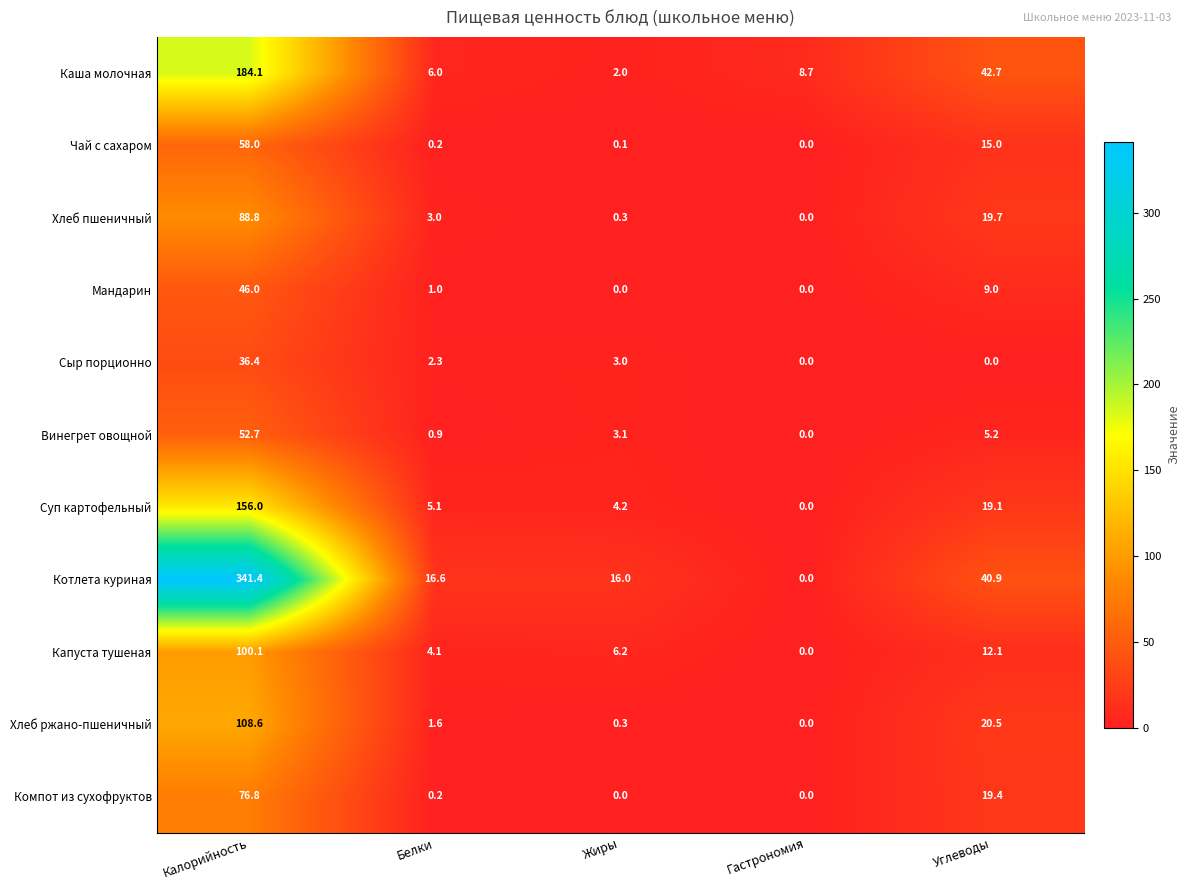

What is the maximum value for Каша молочная?

184.1